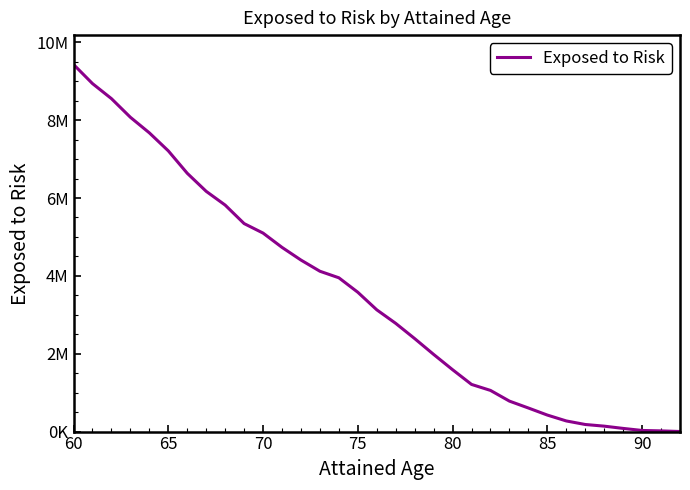

Does the chart display data point markers on the line(s)?

No